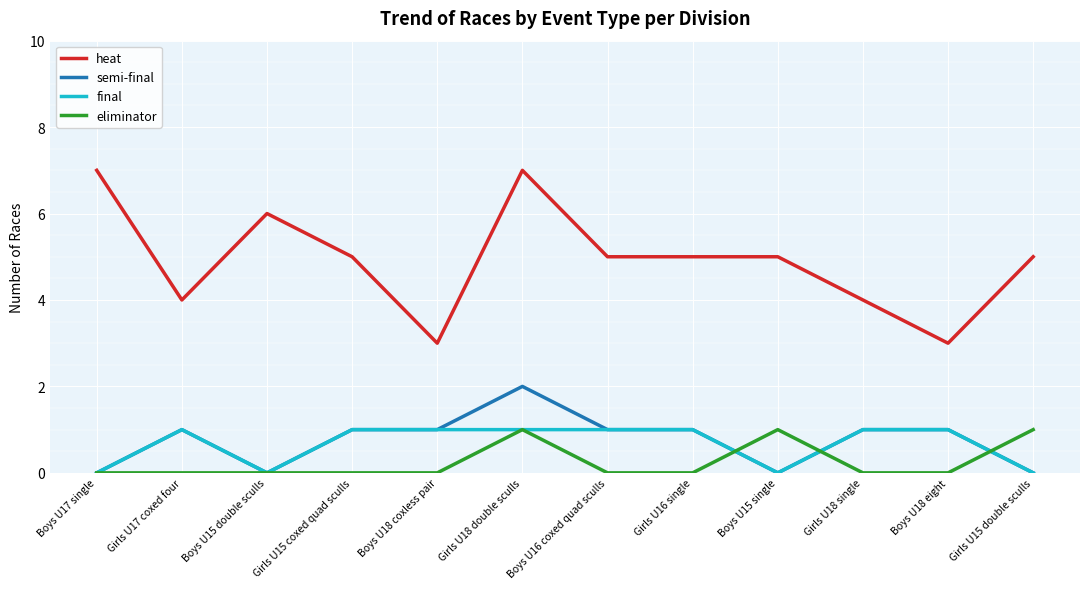

What is the sum of the semi-final values at Boys U17 single and Girls U15 coxed quad sculls?

1